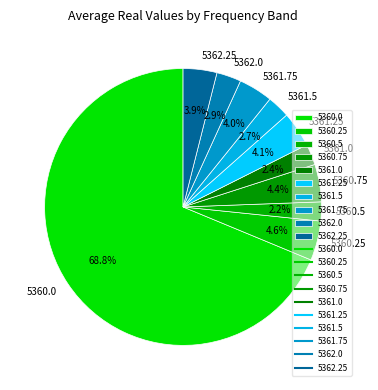

To the nearest percent, what percentage of the pie is 5361.0?

2%